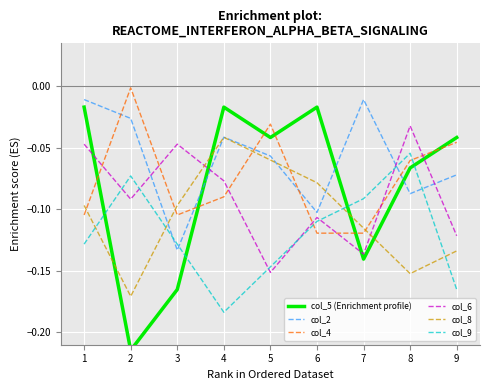

Which category has the highest value in the col_6 series?

8